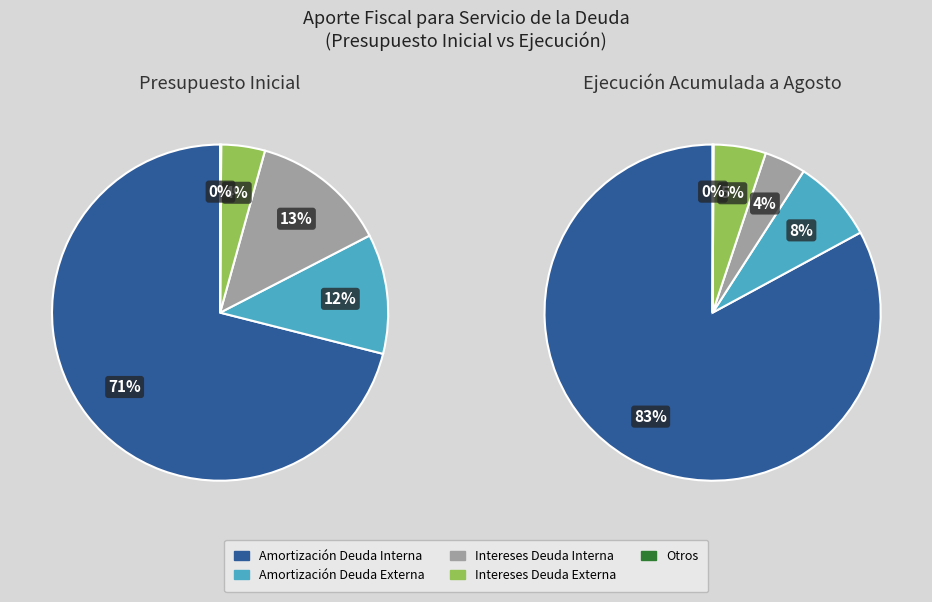

How many segments does this pie chart have?

5